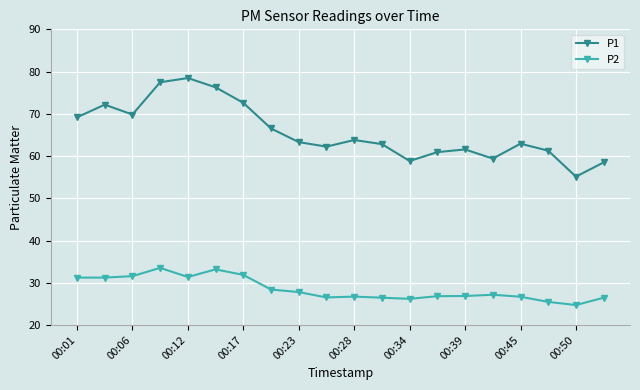

True or false: P1 and P2 intersect in this chart.

False